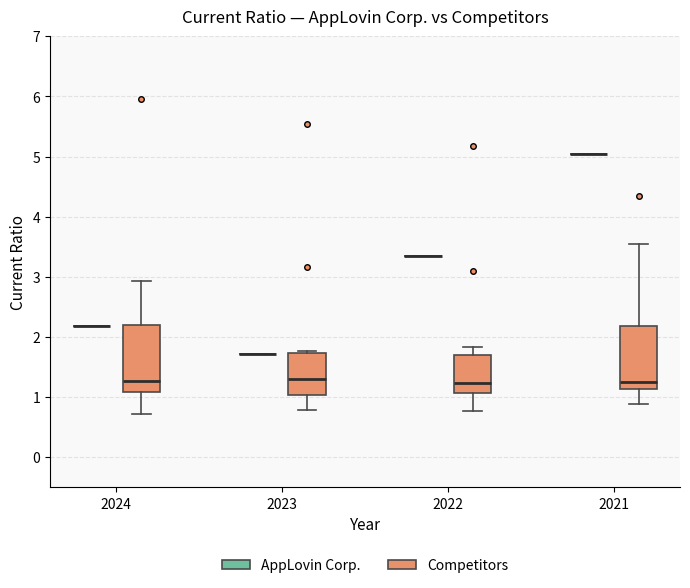

Reading left to right, read every box against the y-axis: the position of its median line, the range the box covers, and the ends of its whiskers. The values are not printed on the chart, so give them approximately, as read against the axis.

2024 (AppLovin Corp.): box collapsed to a line at 2.2, whiskers 2.2 to 2.2
2024 (Competitors): median 1.3, box 1.1 to 2.2, whiskers 0.7 to 2.9
2023 (AppLovin Corp.): box collapsed to a line at 1.7, whiskers 1.7 to 1.7
2023 (Competitors): median 1.3, box 1.0 to 1.7, whiskers 0.8 to 1.8
2022 (AppLovin Corp.): box collapsed to a line at 3.4, whiskers 3.4 to 3.4
2022 (Competitors): median 1.2, box 1.1 to 1.7, whiskers 0.8 to 1.8
2021 (AppLovin Corp.): box collapsed to a line at 5.1, whiskers 5.1 to 5.1
2021 (Competitors): median 1.3, box 1.1 to 2.2, whiskers 0.9 to 3.5